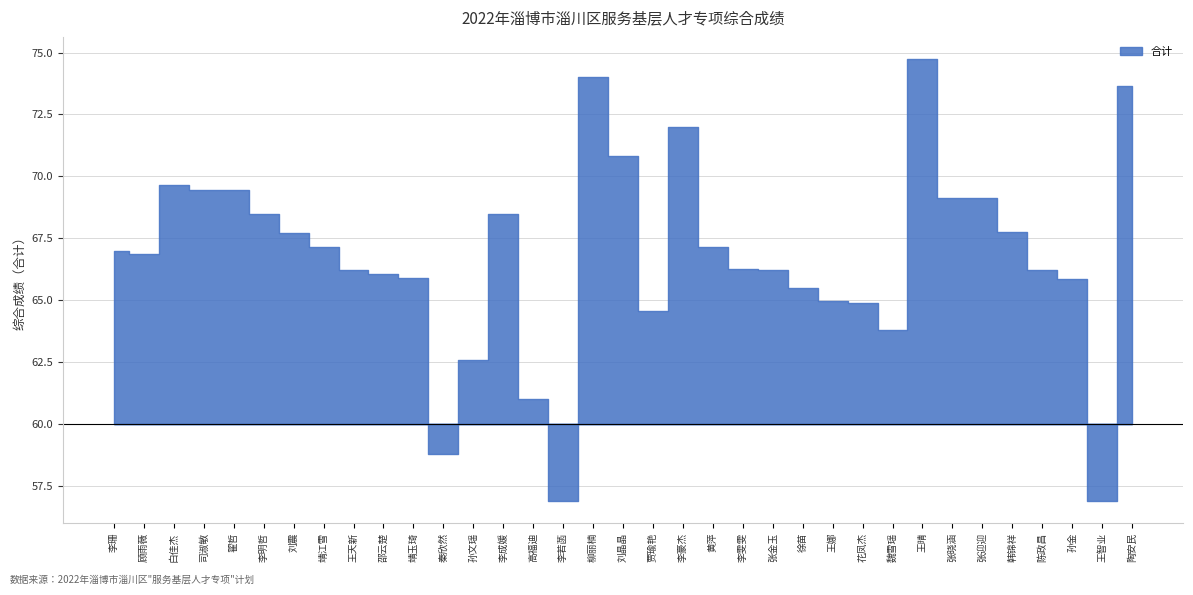

What is the approximate value at 王晴?

74.7